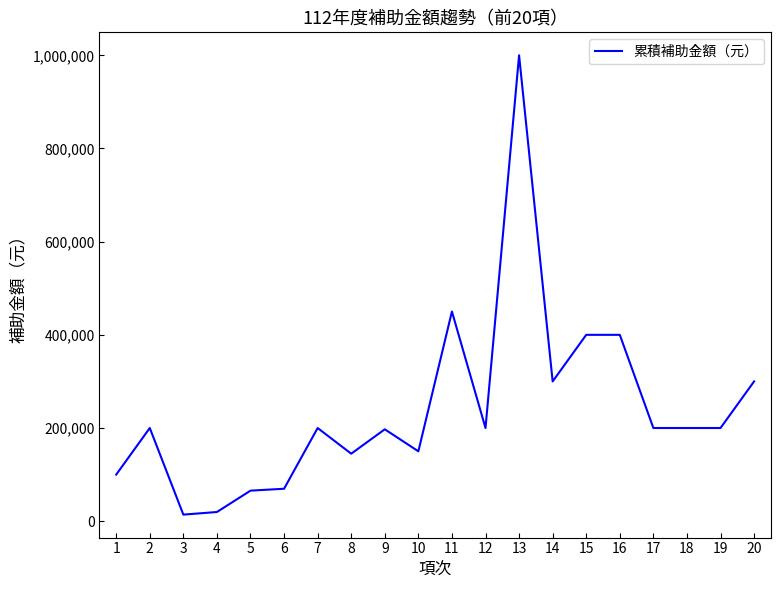

The chart shows a value of 200000 at 12. True or false?

True